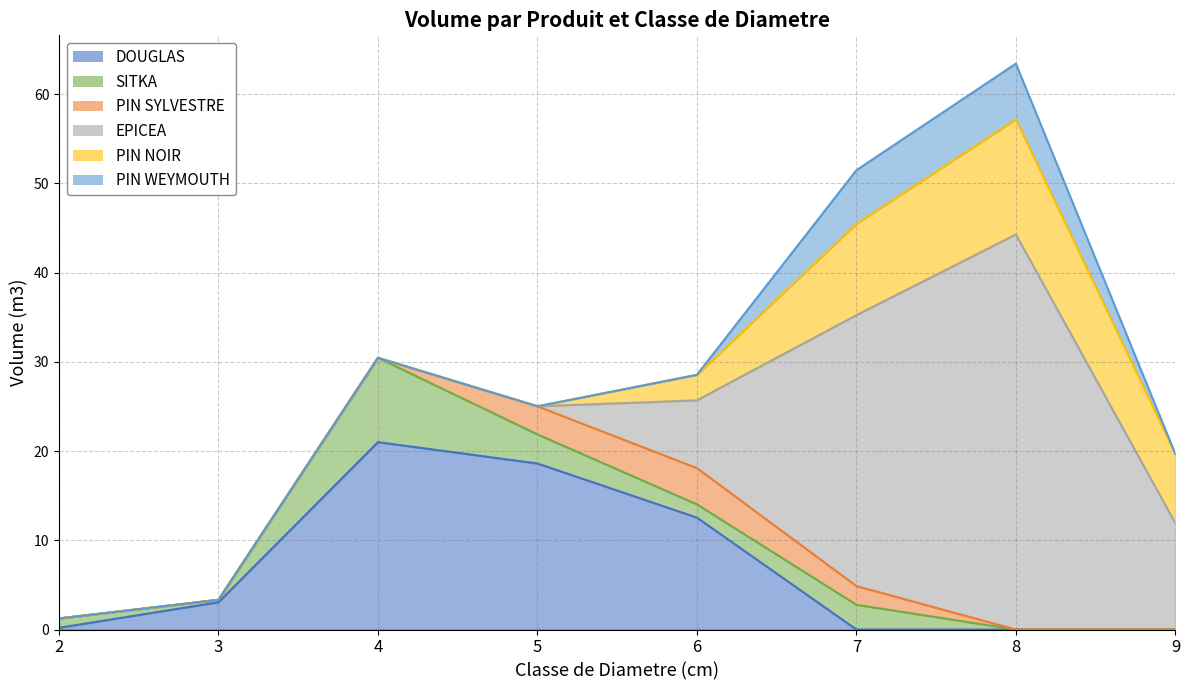

True or false: SITKA has a value of 0.3 at SITKA.

True